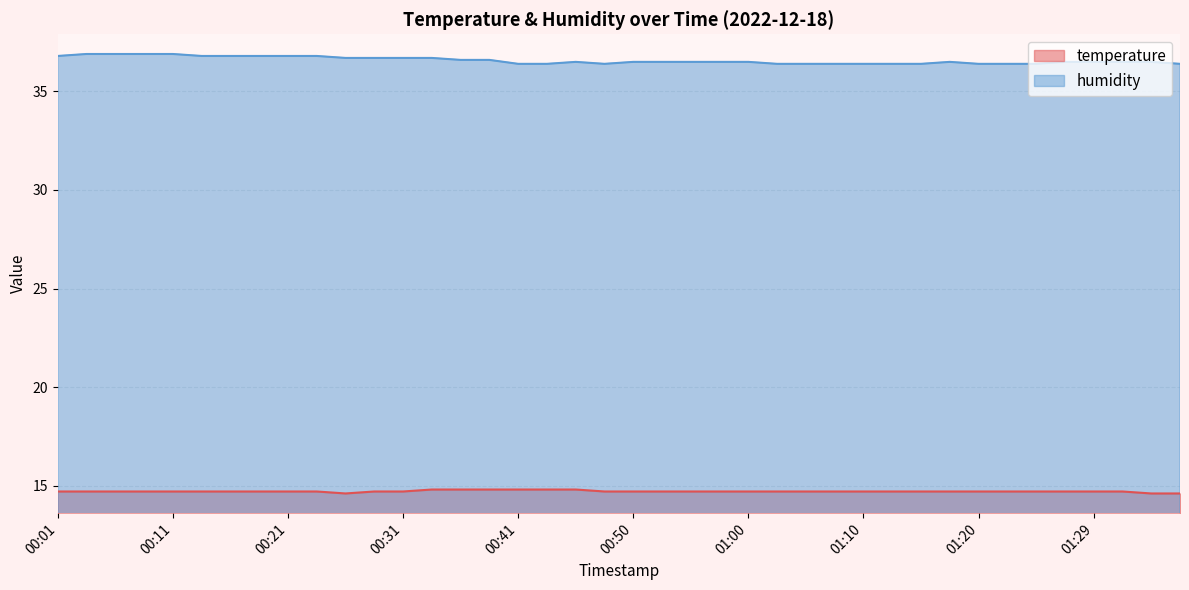

How many interior local peaks does the humidity series have?

2